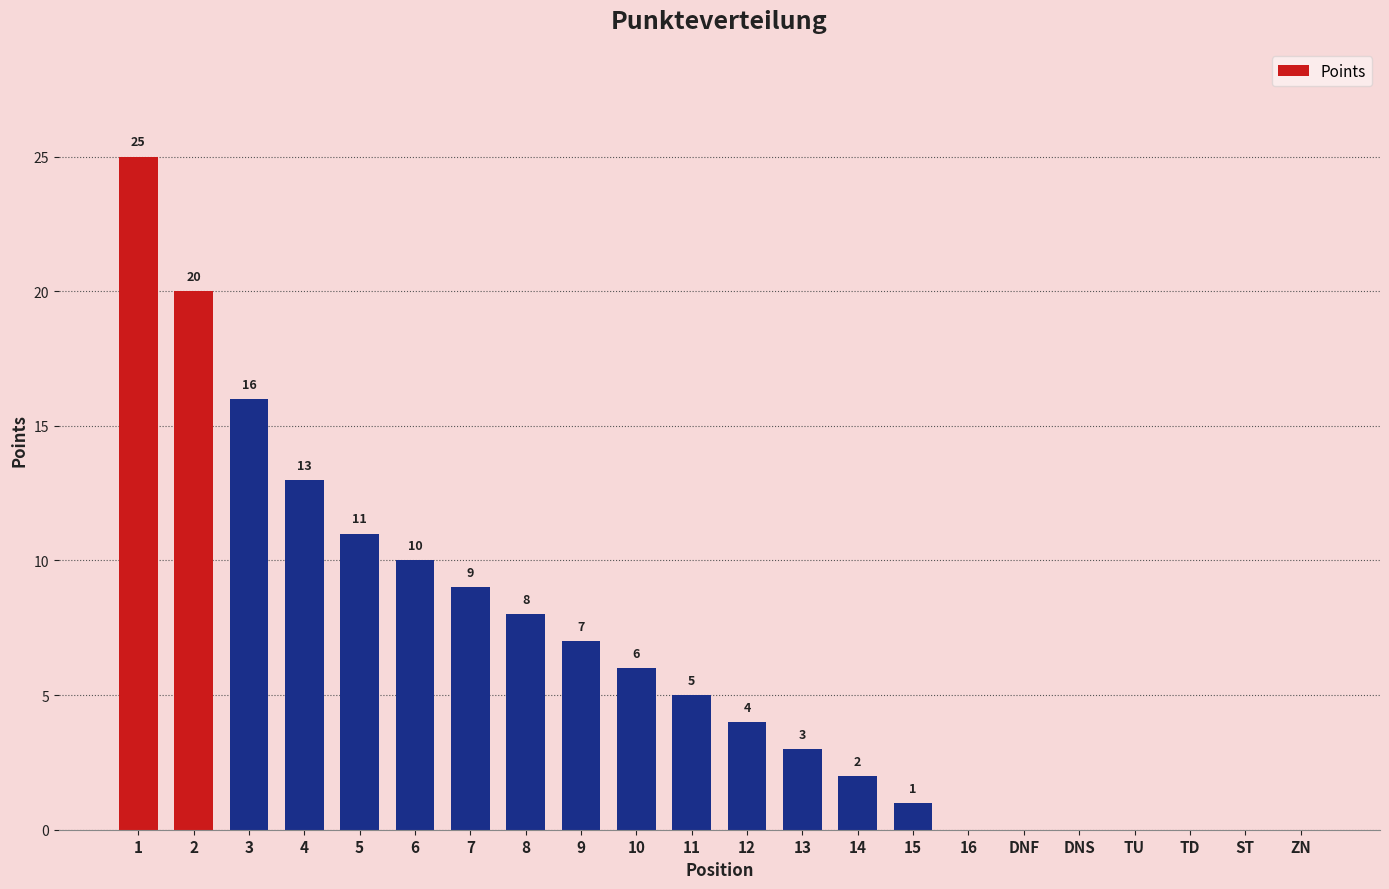

What value does the data have at 11?

5